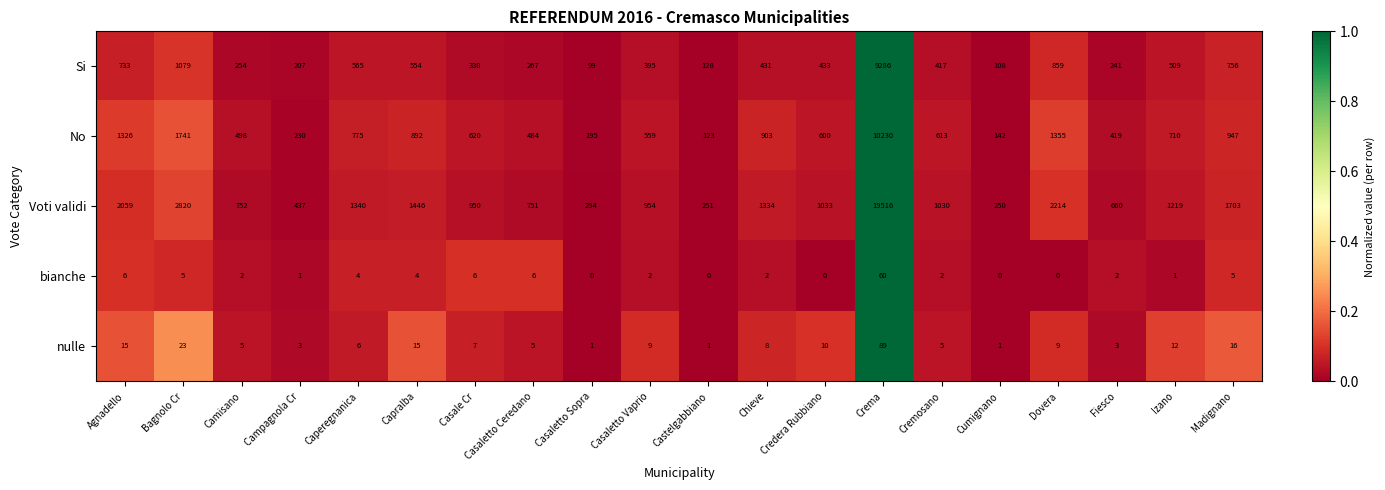

What is the average value of the Si series?

883